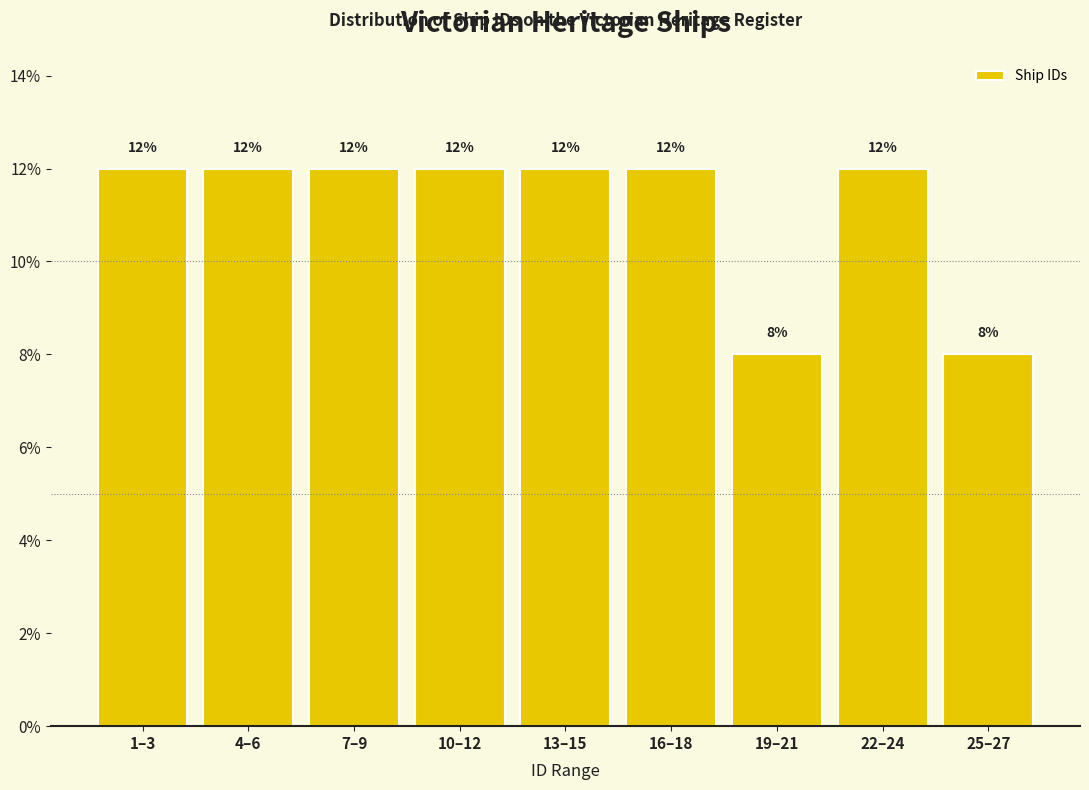

Reading left to right, transcribe all the data shown in this chart.

12	12	12	12	12	12	8	12	8